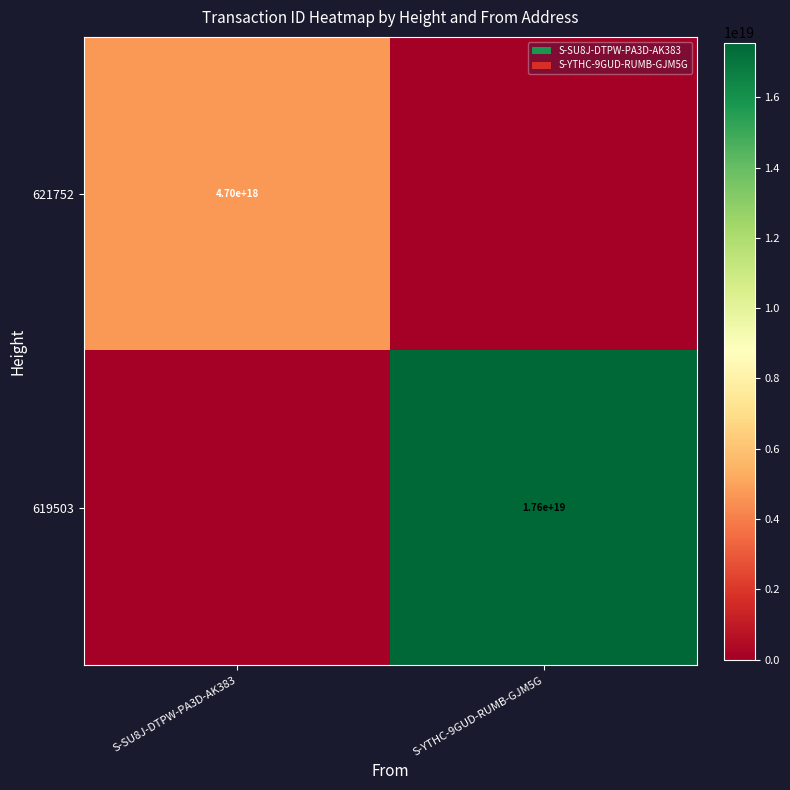

Is the value of 621752 at S-SU8J-DTPW-PA3D-AK383 greater than the value of 619503 at S-YTHC-9GUD-RUMB-GJM5G?

No